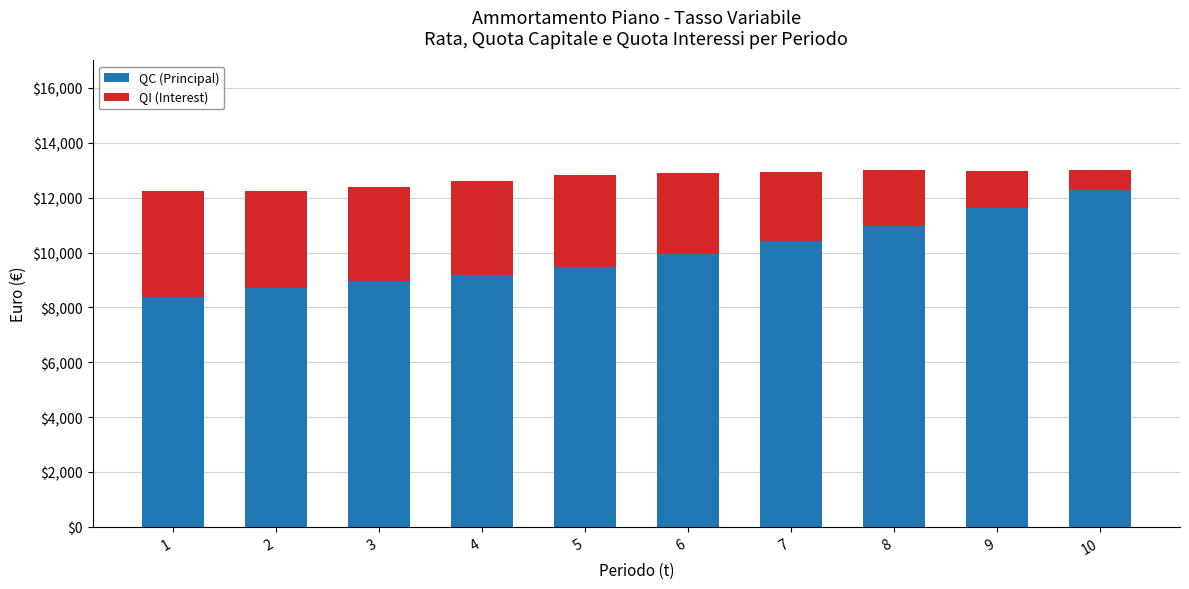

Reading left to right, what are the values for QC (Principal)?

1=8380.6	2=8704.0	3=8944.9	4=9195.2	5=9488.1	6=9941.7	7=10435.8	8=10981.3	9=11638.0	10=12290.4